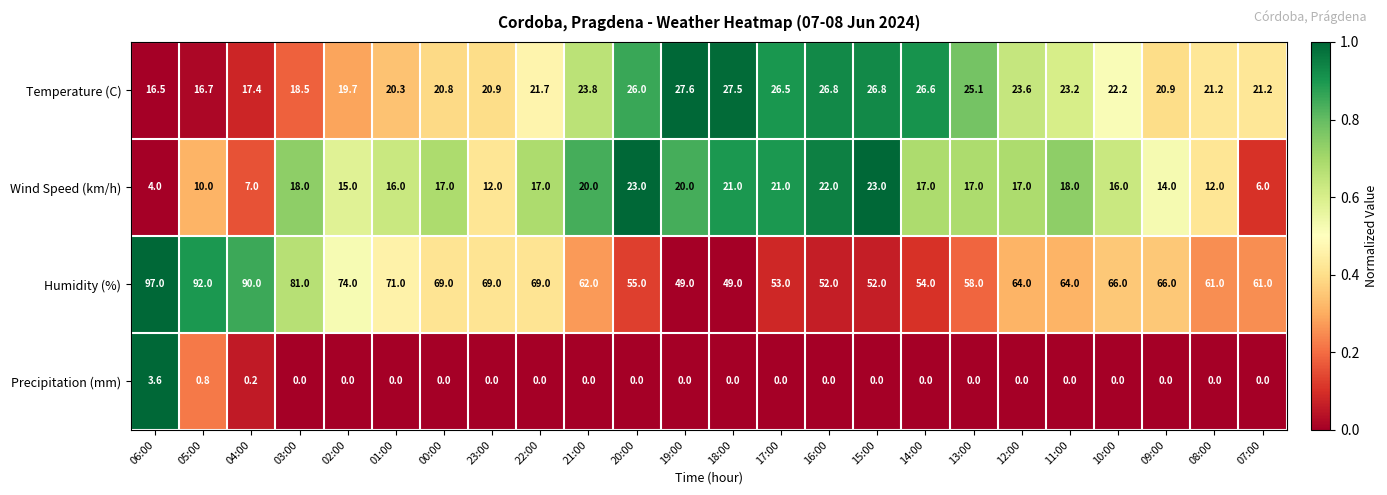

What is the minimum value for Humidity (%)?

49.0